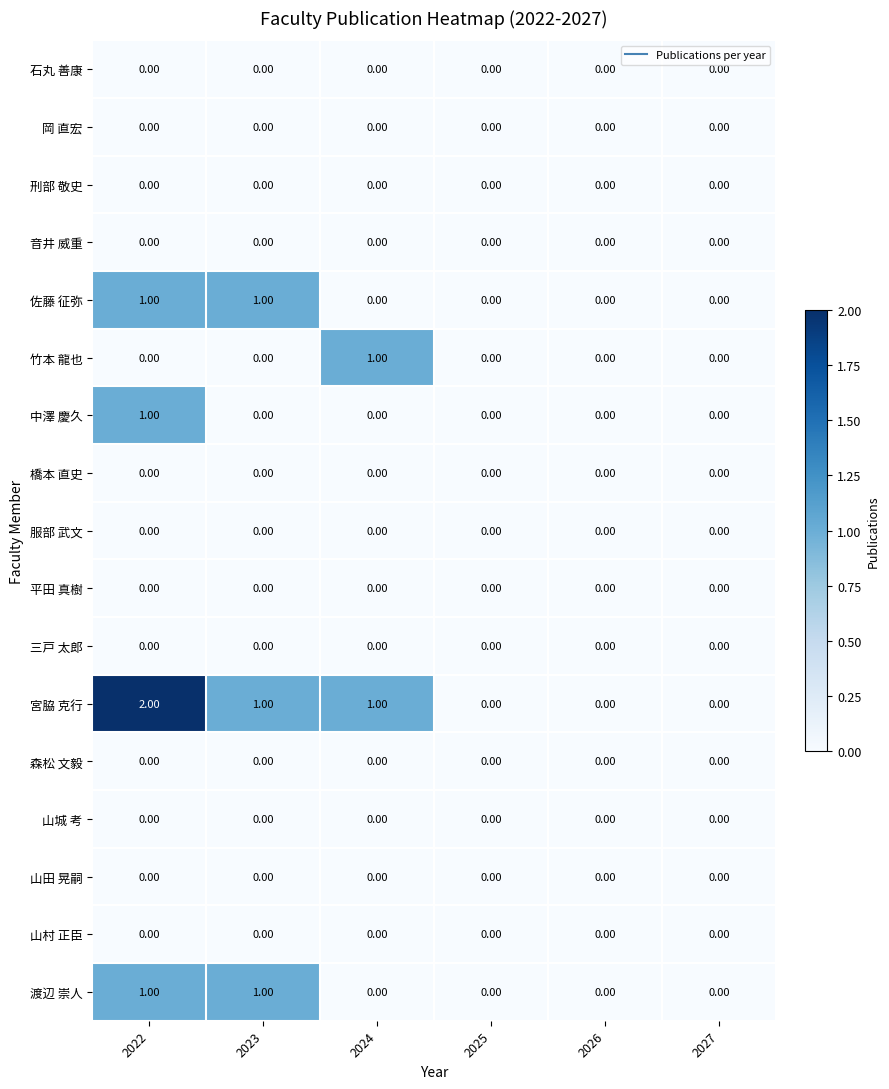

Which series has the largest range (max minus min)?

宮脇 克行